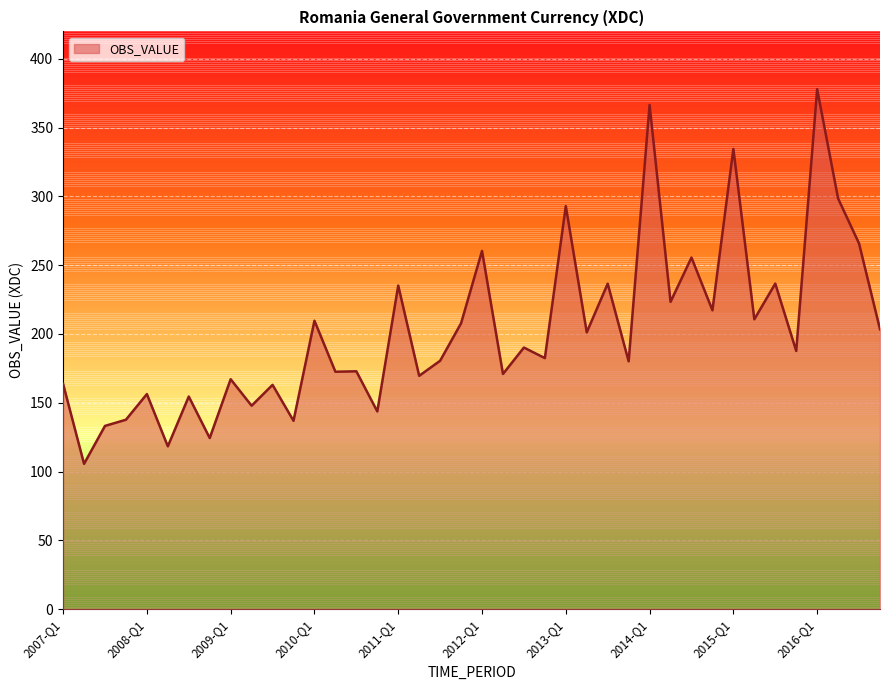

What is the smallest value displayed?

105.6